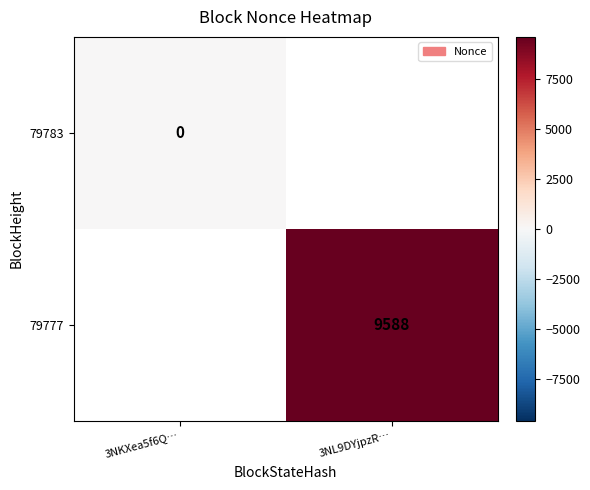

Is it true that 79777 equals 5570 at 3NL9DYjpzR…?

False